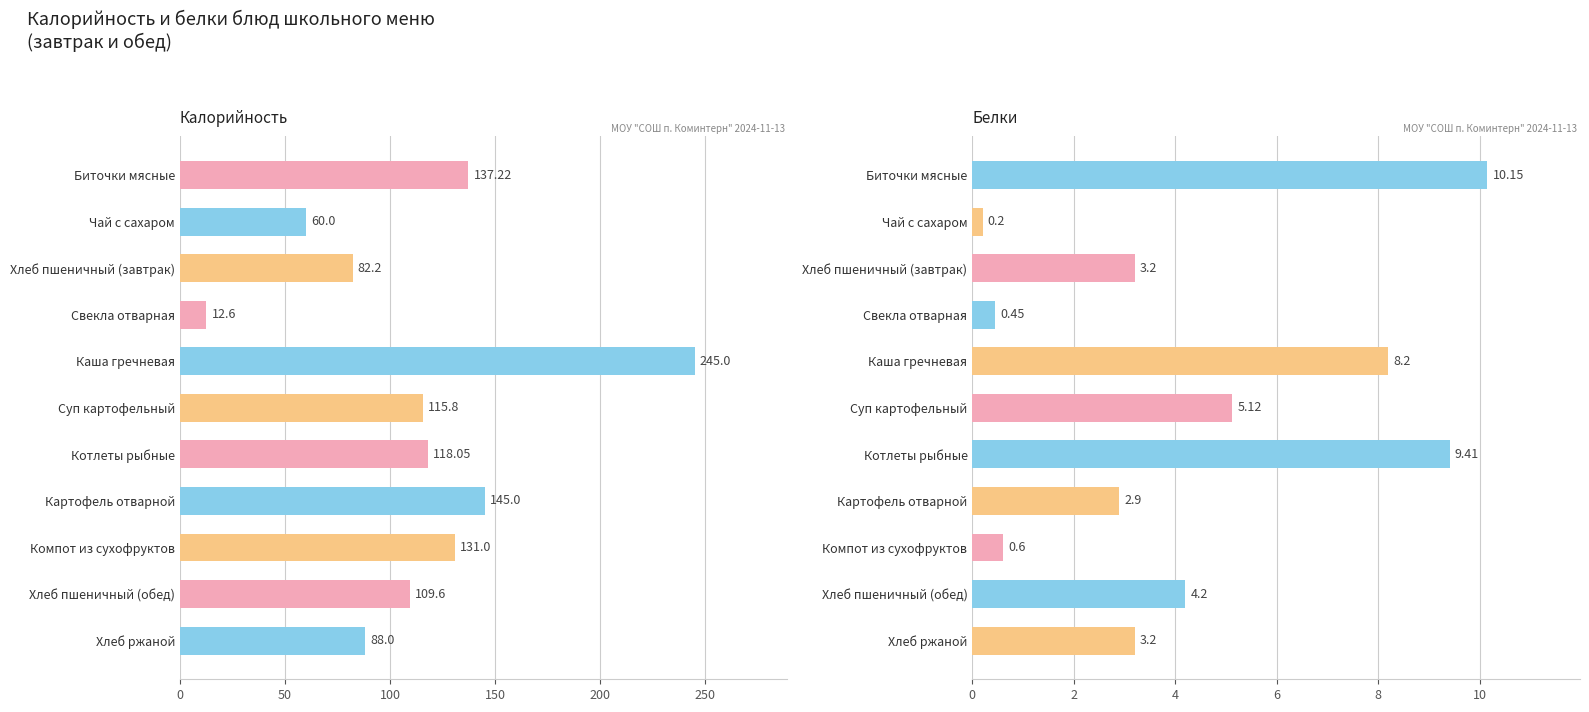

Reading left to right, transcribe all the data shown in this chart.

Калорийность: 137.2	60.0	82.2	12.6	245.0	115.8	118.0	145.0	131.0	109.6	88.0
Белки: 10.2	0.2	3.2	0.5	8.2	5.1	9.4	2.9	0.6	4.2	3.2